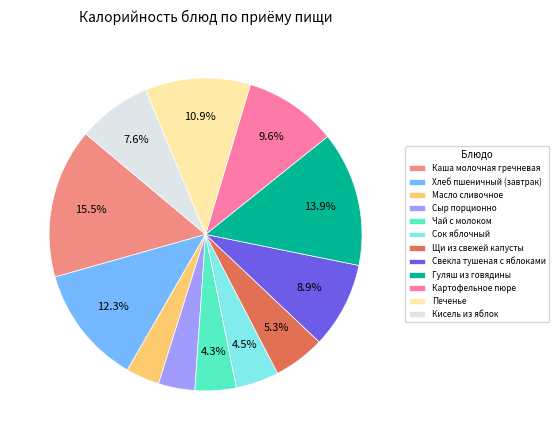

The Печенье slice represents 11% of the pie. True or false?

True